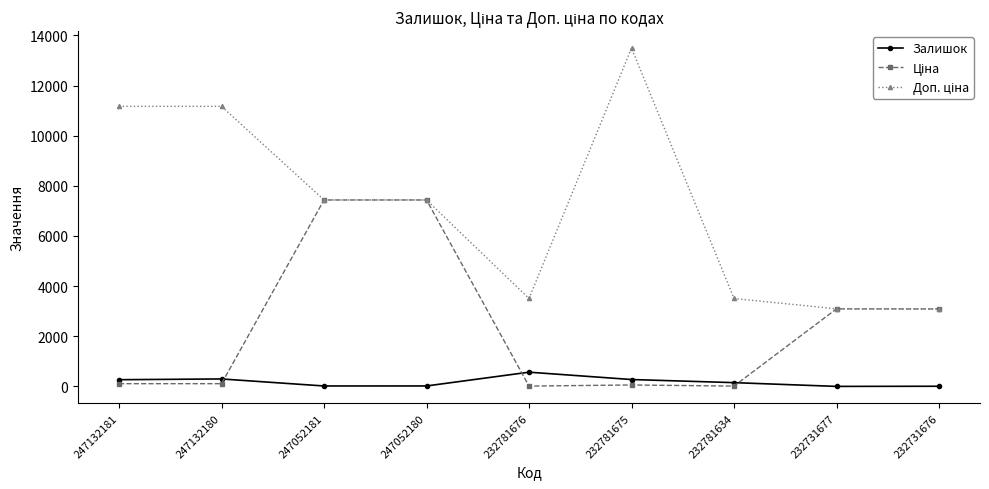

At which category does the chart reach its peak across all series?

232781675